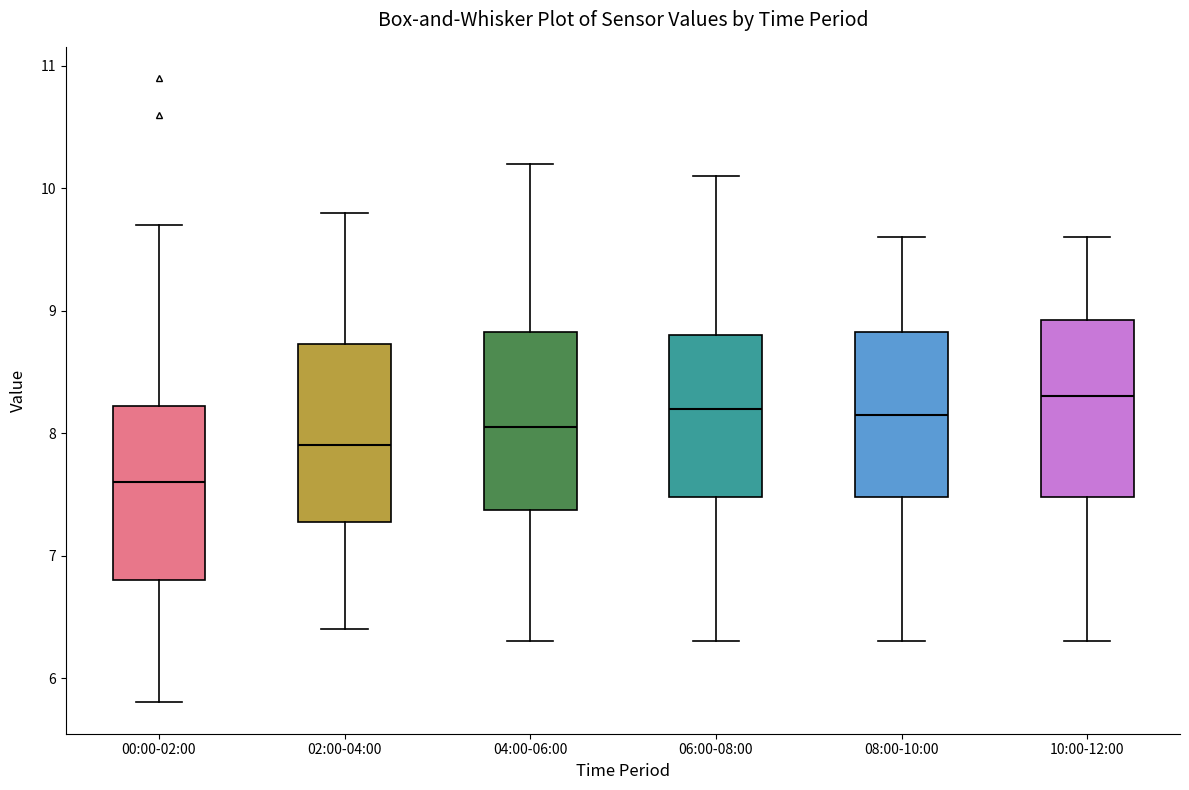

Reading left to right, transcribe this box plot: for each box, give where its median line is, the range the box spans, and where its two whiskers end, as read against the y-axis. The values are not printed on the chart, so give them approximately, as read against the axis.

00:00-02:00: median 7.6, box 6.8 to 8.2, whiskers 5.8 to 9.7
02:00-04:00: median 7.9, box 7.3 to 8.7, whiskers 6.4 to 9.8
04:00-06:00: median 8.1, box 7.4 to 8.8, whiskers 6.3 to 10.2
06:00-08:00: median 8.2, box 7.5 to 8.8, whiskers 6.3 to 10.1
08:00-10:00: median 8.2, box 7.5 to 8.8, whiskers 6.3 to 9.6
10:00-12:00: median 8.3, box 7.5 to 8.9, whiskers 6.3 to 9.6